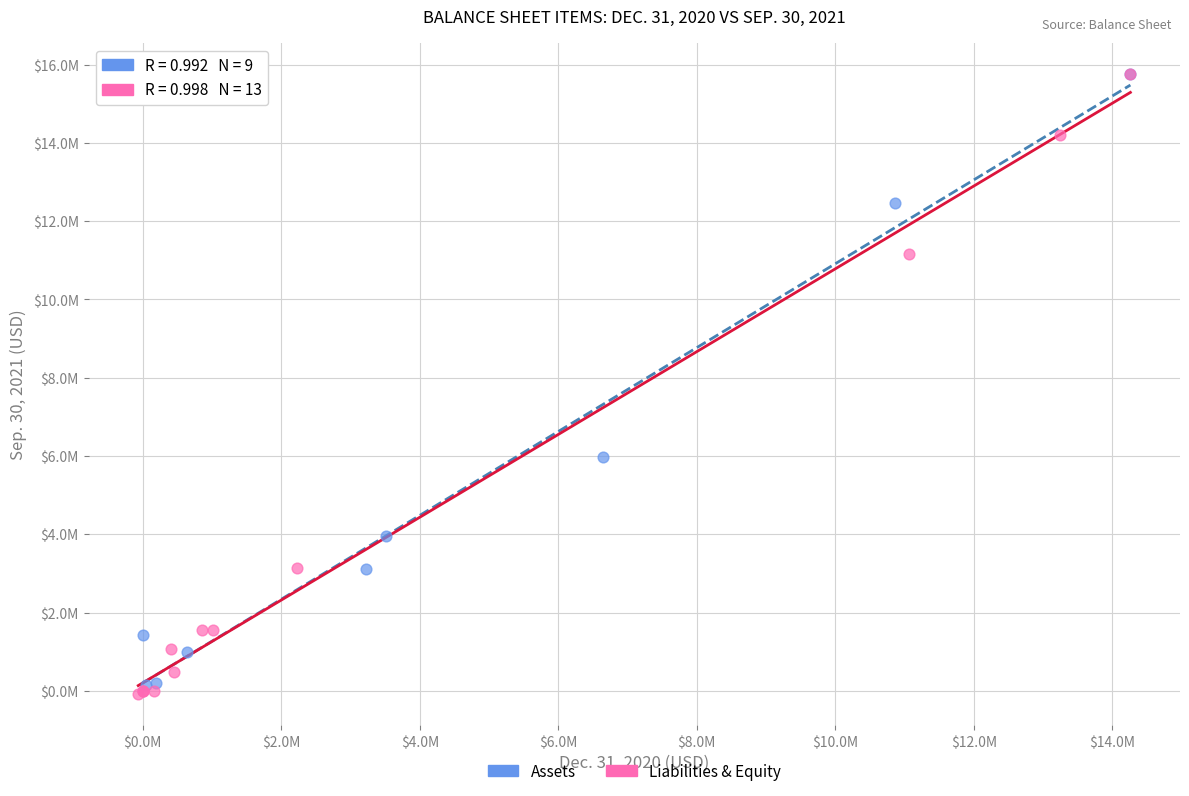

What are all the series names shown in the legend?

Assets, Liabilities & Equity